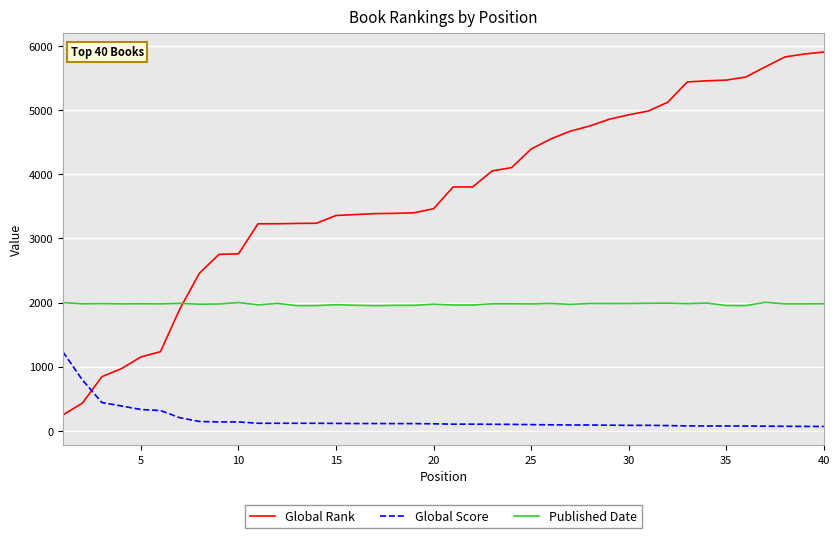

Which series has the largest total across all categories?

Global Rank